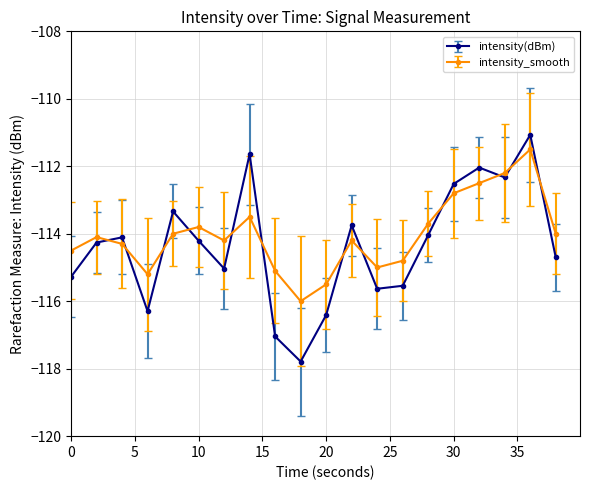

True or false: intensity_smooth and intensity(dBm) cross at least once.

True